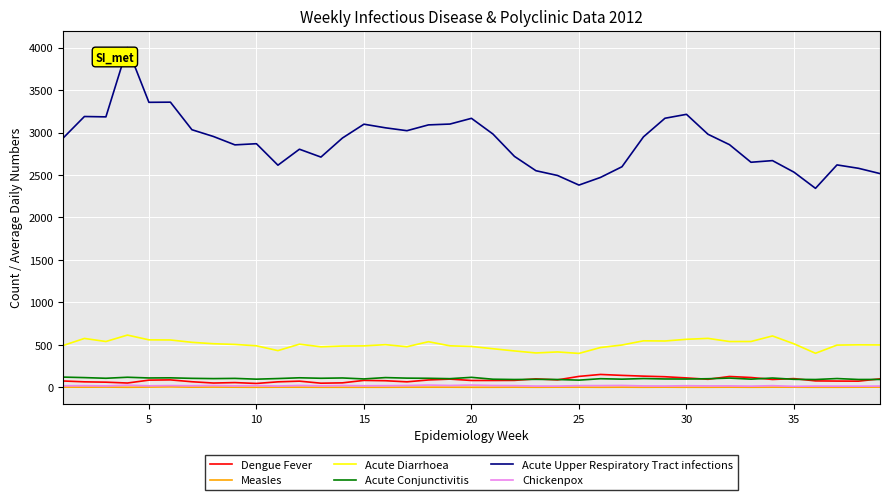

Which series has the largest range (max minus min)?

Acute Upper Respiratory Tract infections